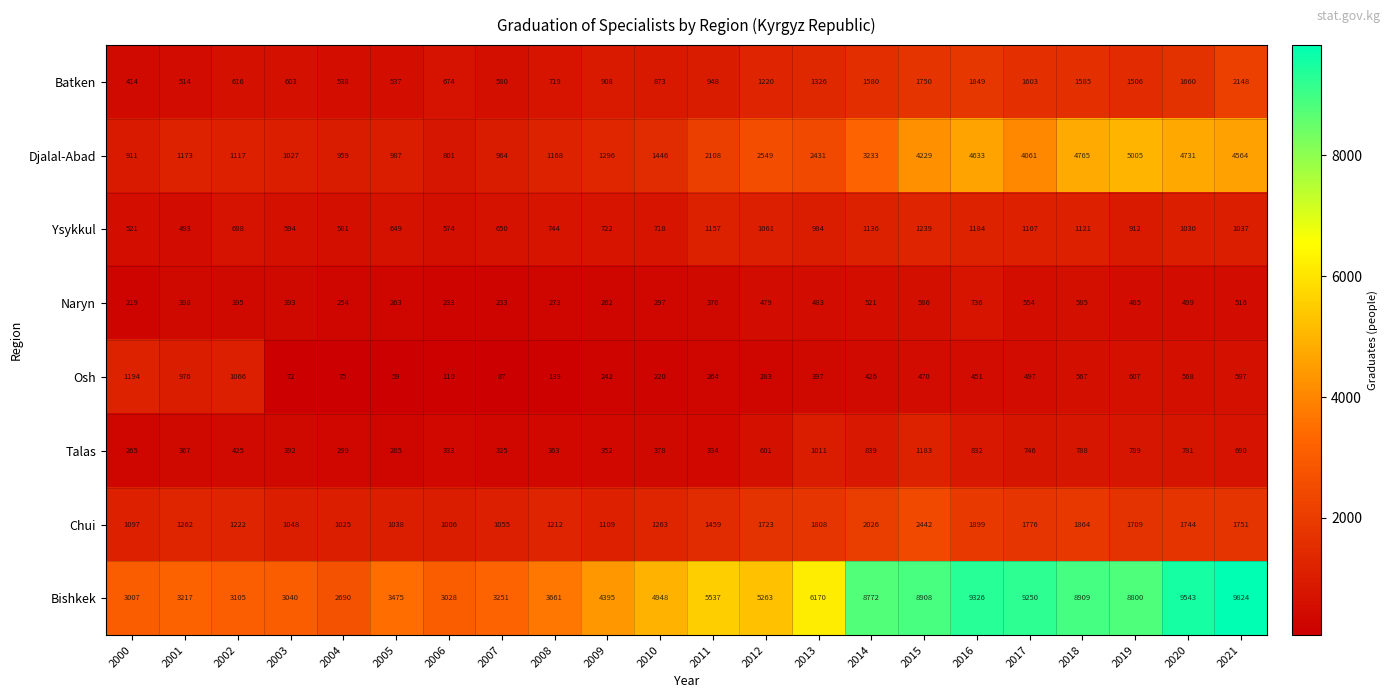

What is the total value across all series at 2014?

18533